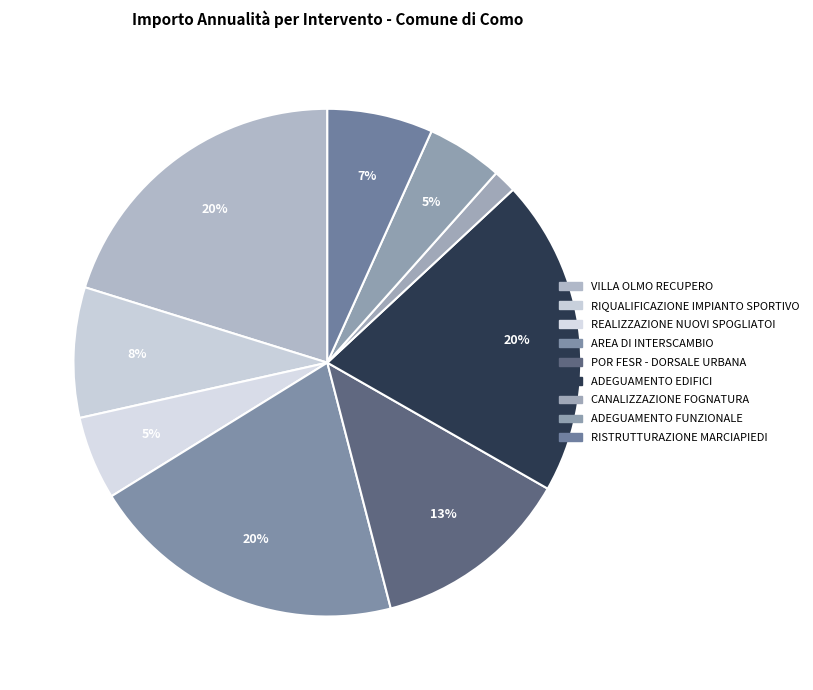

How many segments does this pie chart have?

9